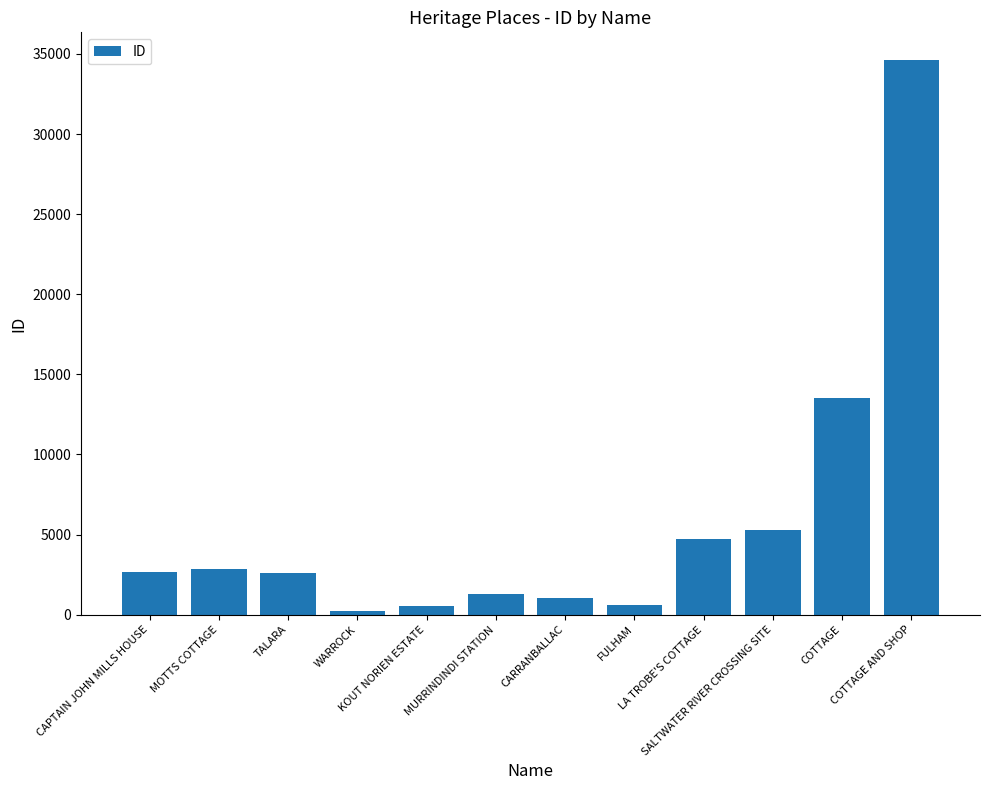

What is the sum of the values at TALARA and SALTWATER RIVER CROSSING SITE?

7924